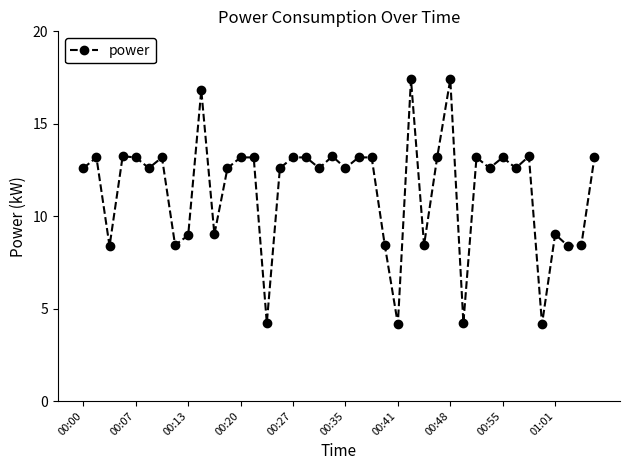

What is the difference between the maximum and minimum values?

13.2